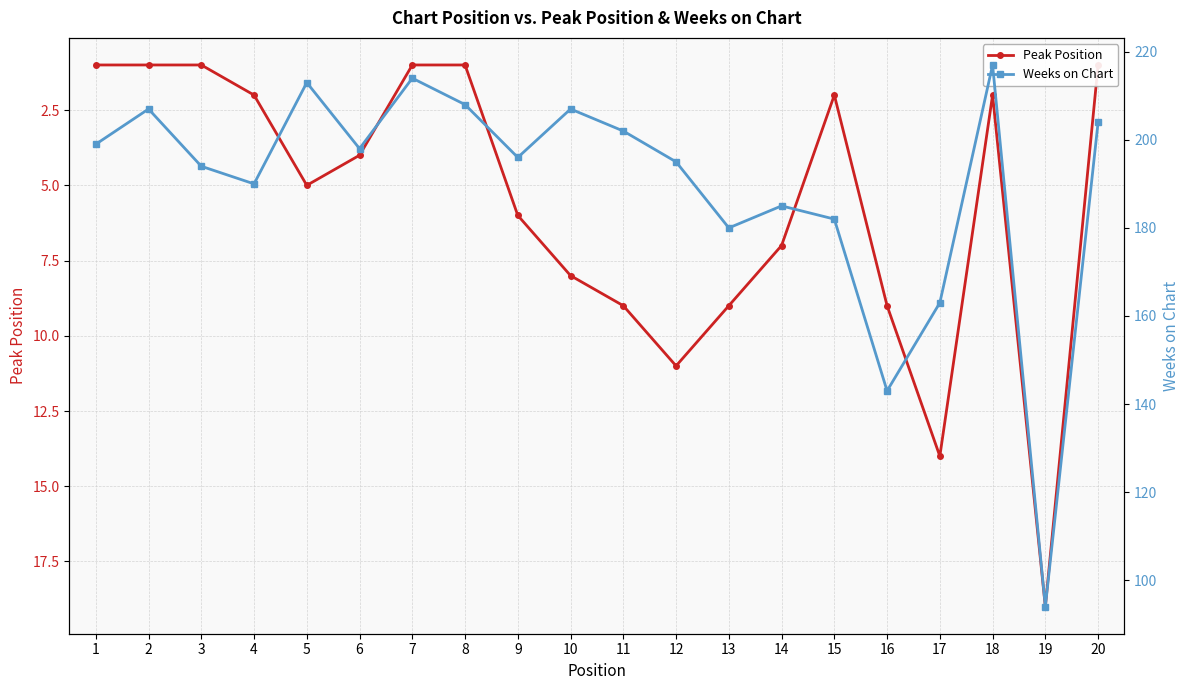

Where is Weeks on Chart nearest to the value 155?

17